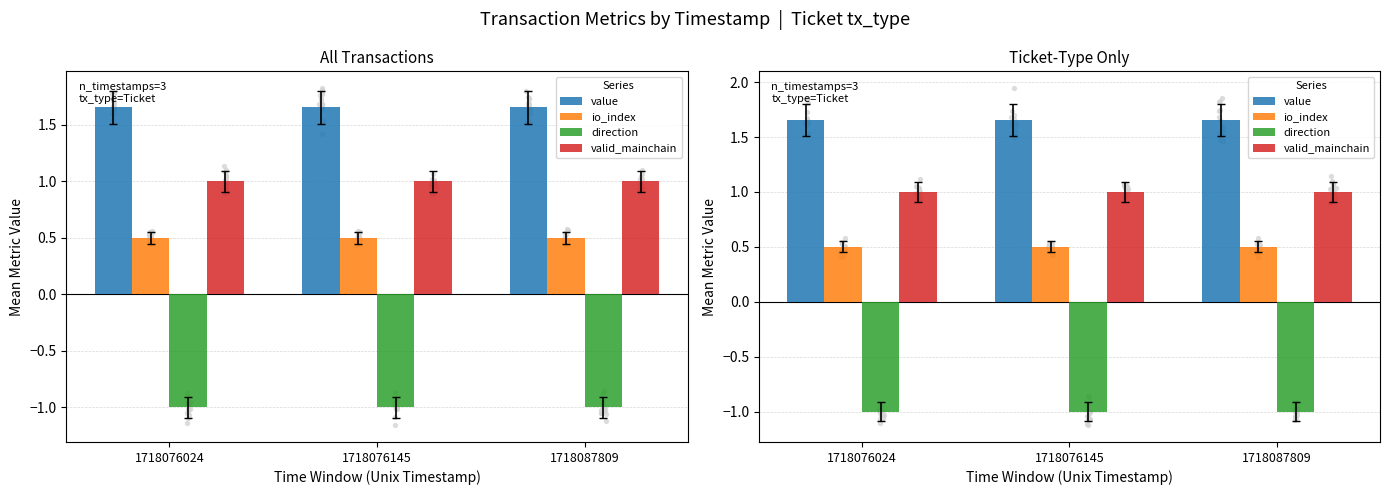

At how many categories does at least one series exceed 1?

3